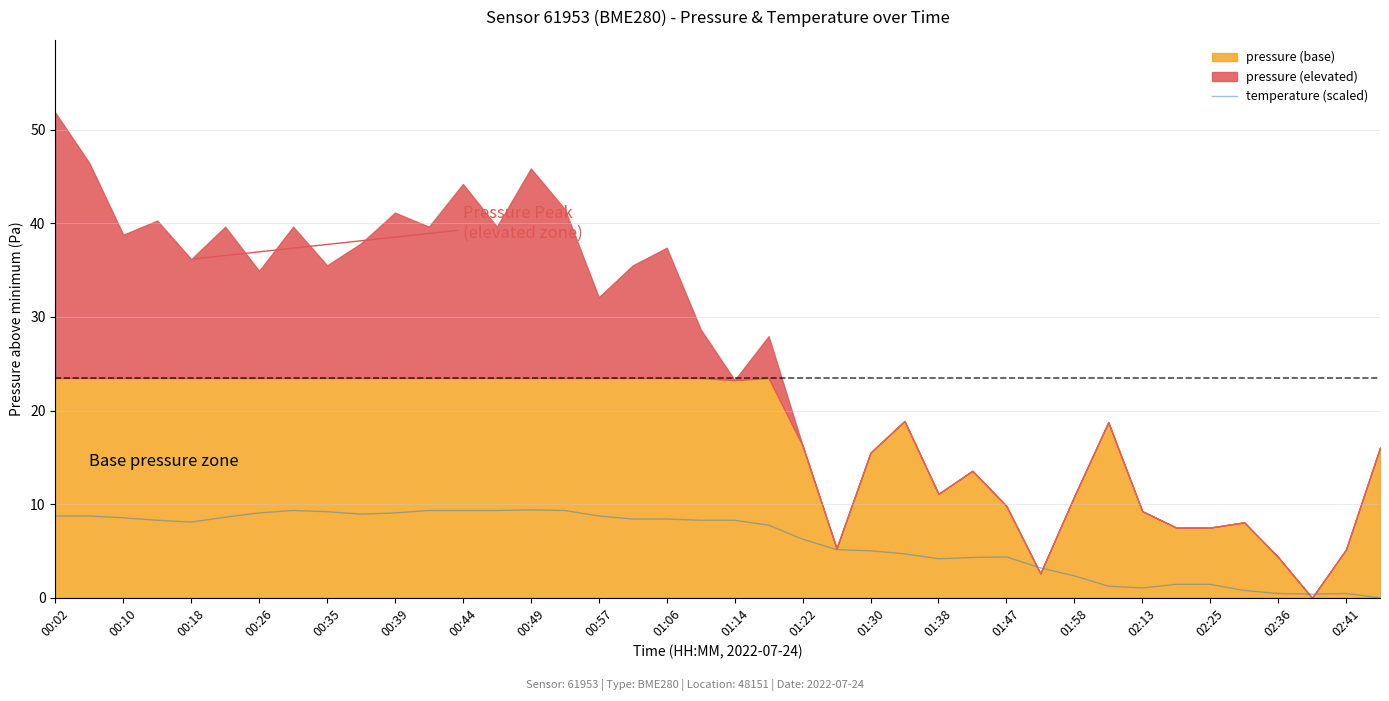

How many data points are less than 8?

19